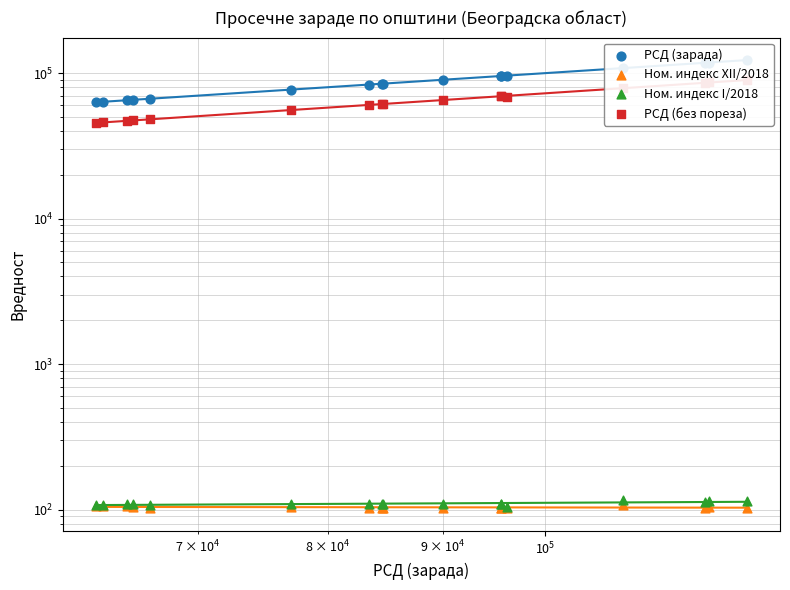

Which series has the largest total across all categories?

РСД (зарада)